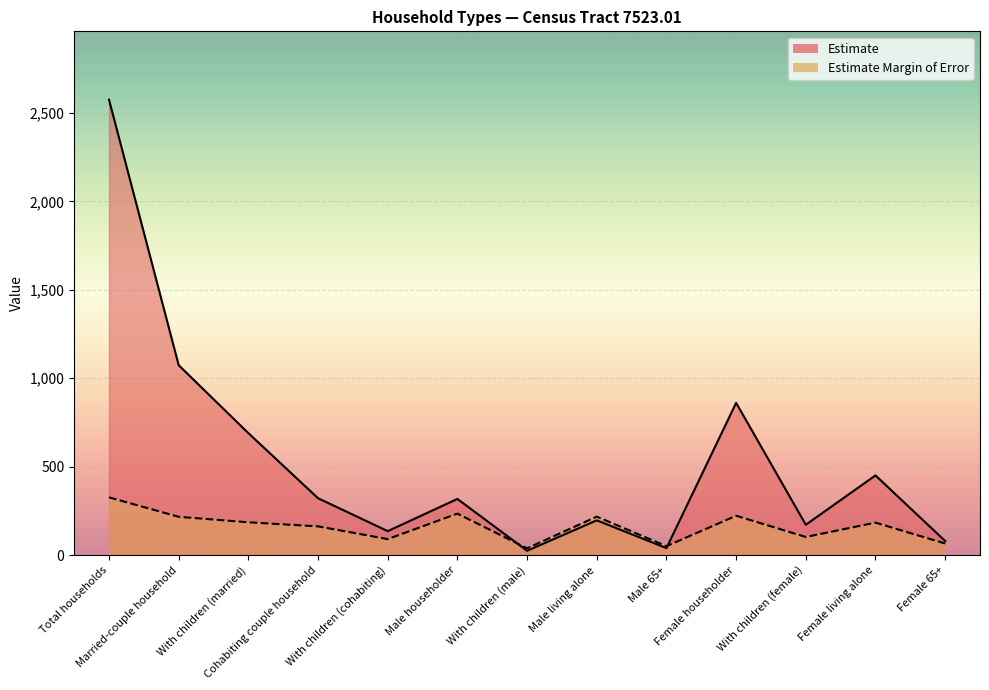

What is the approximate value of Estimate at With children (male), to the nearest 10?

20